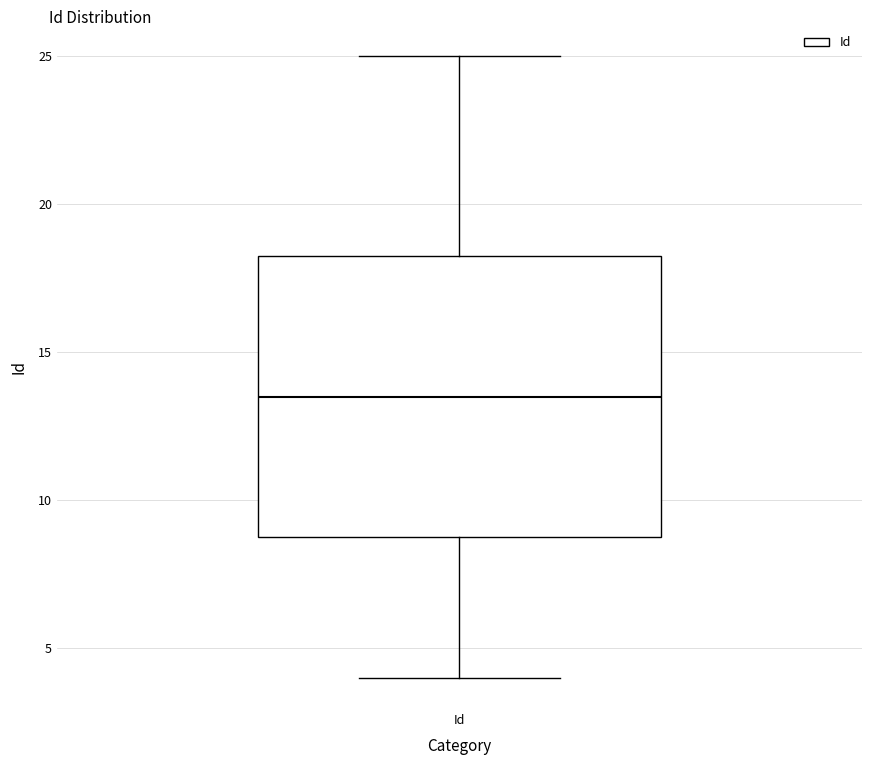

Transcribe this box plot: give where the median line is, the range the box spans, and where the two whiskers end, as read against the y-axis. The values are not printed on the chart, so give them approximately, as read against the axis.

median 13.5, box 9.0 to 18.5, whiskers 4.0 to 25.0